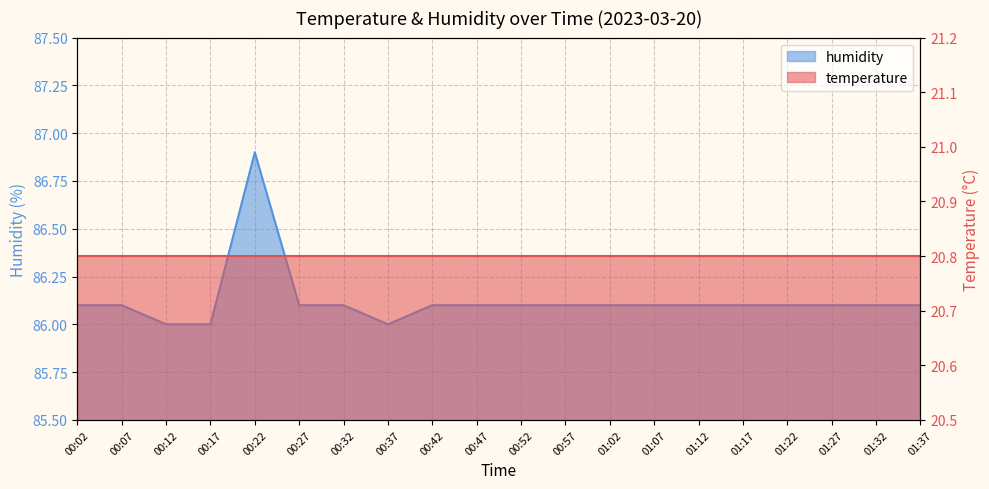

List the labels in order of value, smallest first.

00:12, 00:17, 00:37, 00:02, 00:07, 00:27, 00:32, 00:42, 00:47, 00:52, 00:57, 01:02, 01:07, 01:12, 01:17, 01:22, 01:27, 01:32, 01:37, 00:22